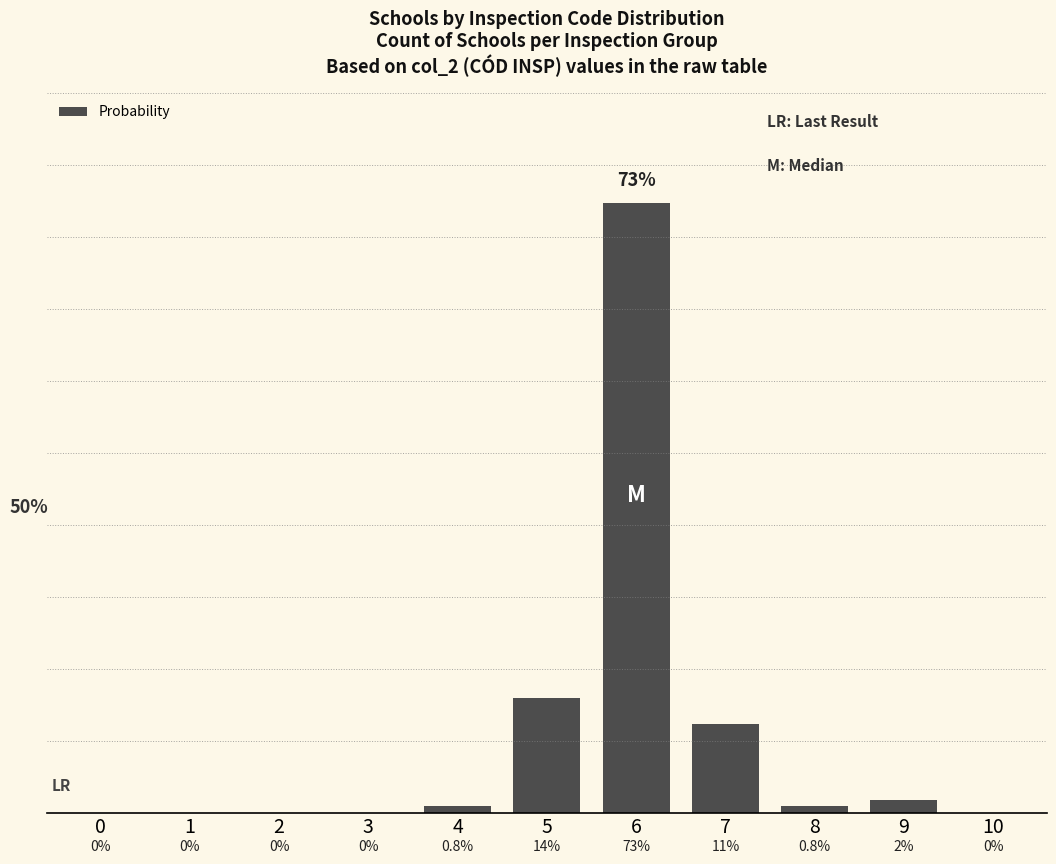

Reading left to right, extract all data points from this chart.

0=0.0	1=0.0	2=0.0	3=0.0	4=0.8	5=13.6	6=72.7	7=10.6	8=0.8	9=1.5	10=0.0